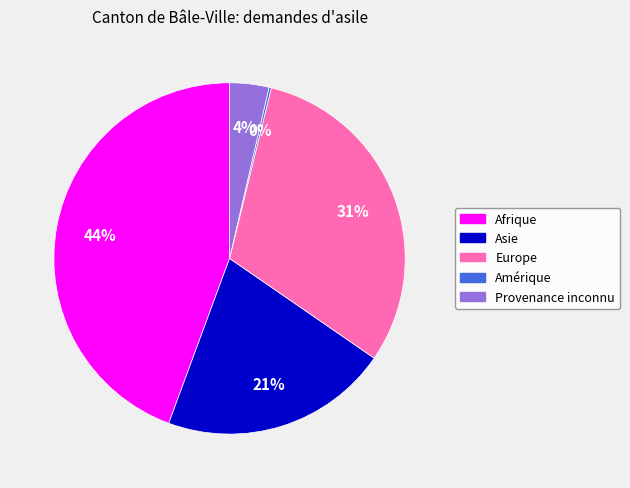

What is the largest slice in the pie chart?

Afrique